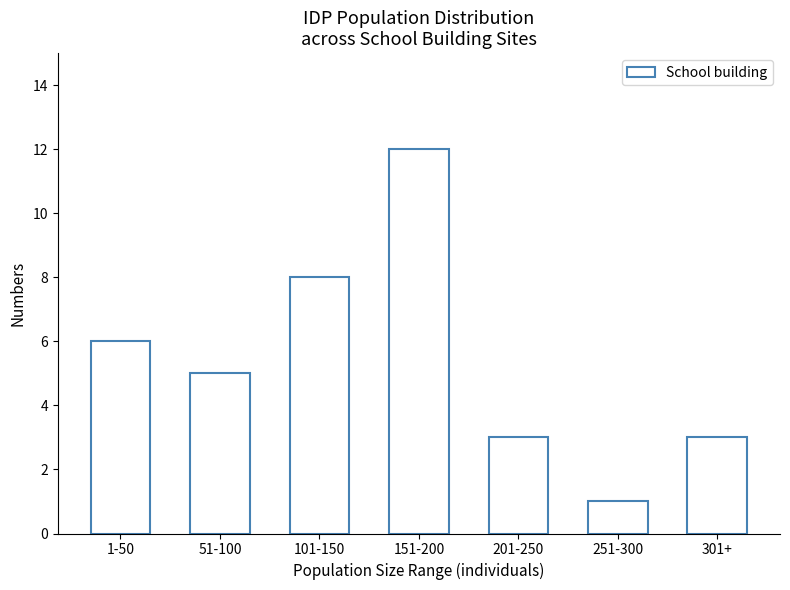

What is the maximum value shown in the chart?

12